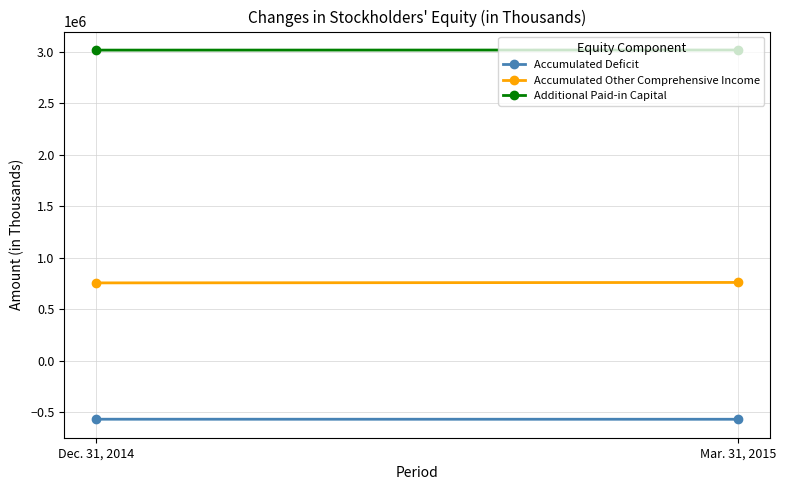

Reading left to right, transcribe all the data shown in this chart.

Accumulated Deficit: Dec. 31, 2014=-568596	Mar. 31, 2015=-569031
Accumulated Other Comprehensive Income: Dec. 31, 2014=754453	Mar. 31, 2015=758828
Additional Paid-in Capital: Dec. 31, 2014=3013634	Mar. 31, 2015=3014594